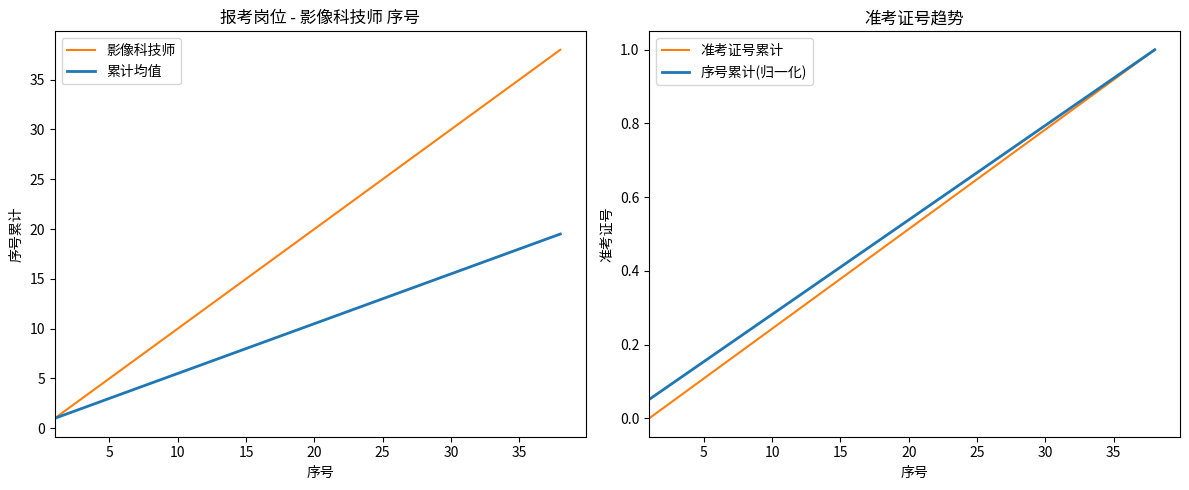

What is the highest value of the 累计均值 series?

19.5